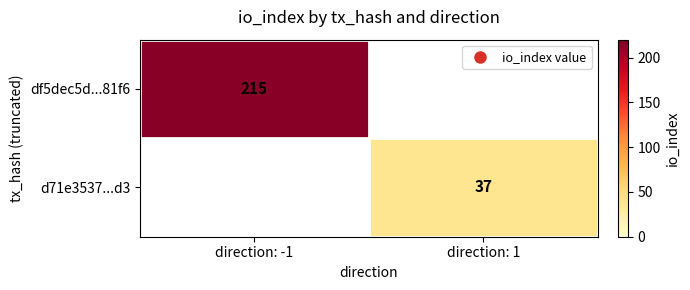

Which category has the highest value in the df5dec5d...81f6 series?

direction: -1